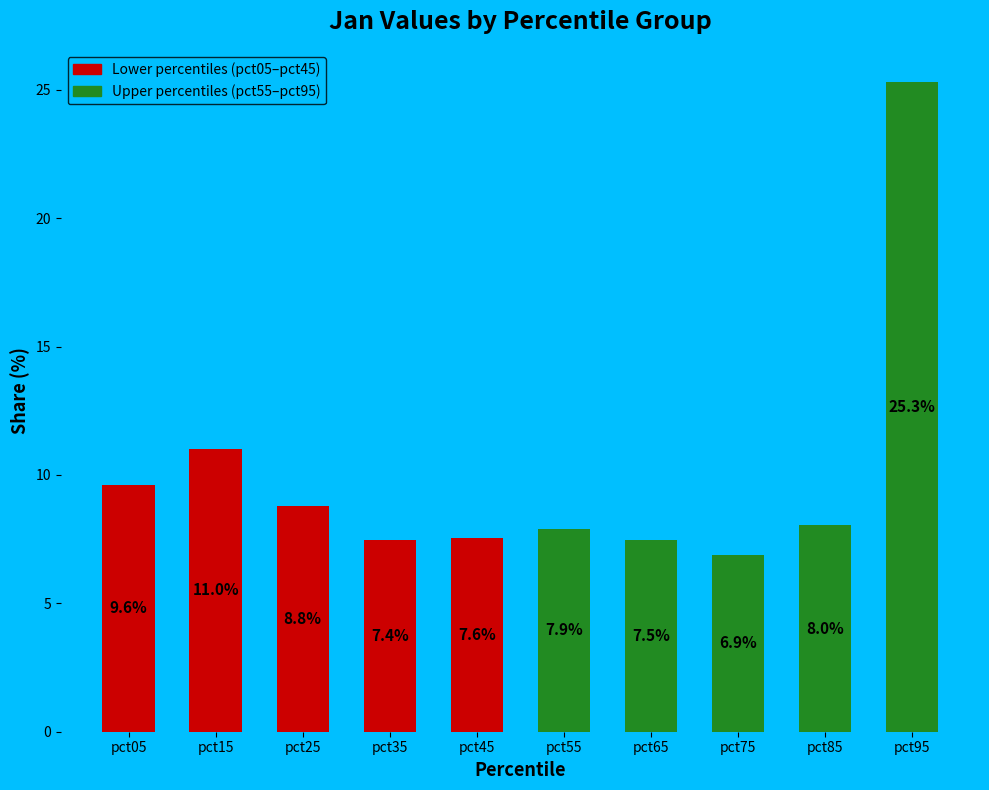

At which label does the data first exceed 8?

pct05